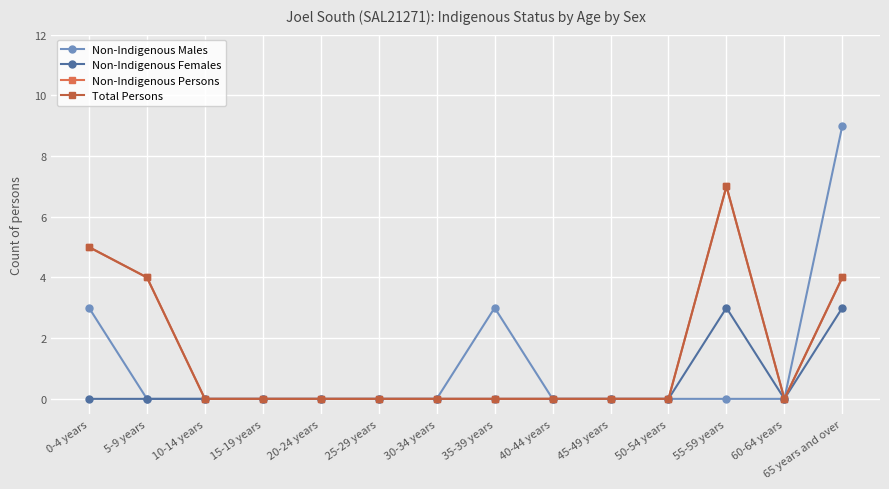

Which series has the largest range (max minus min)?

Non-Indigenous Males